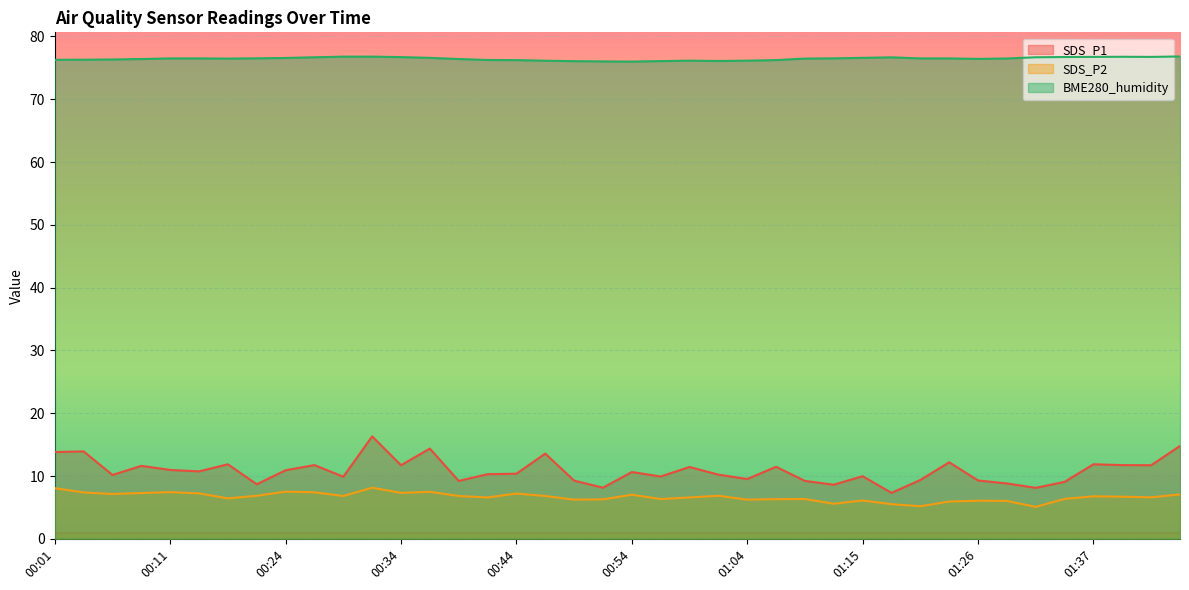

At which label does SDS_P1 reach its minimum?

01:17